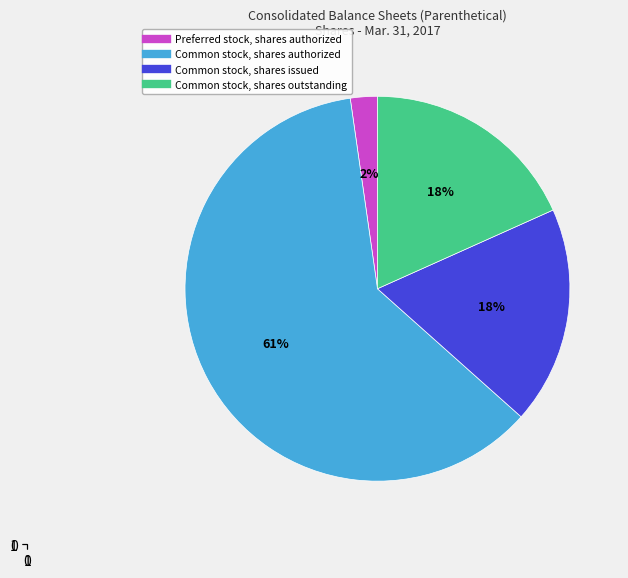

Does any single category account for the majority?

Yes